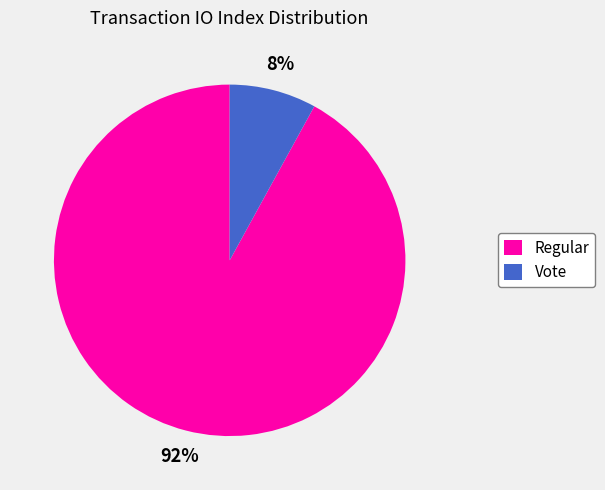

How many slices are in this pie chart?

2